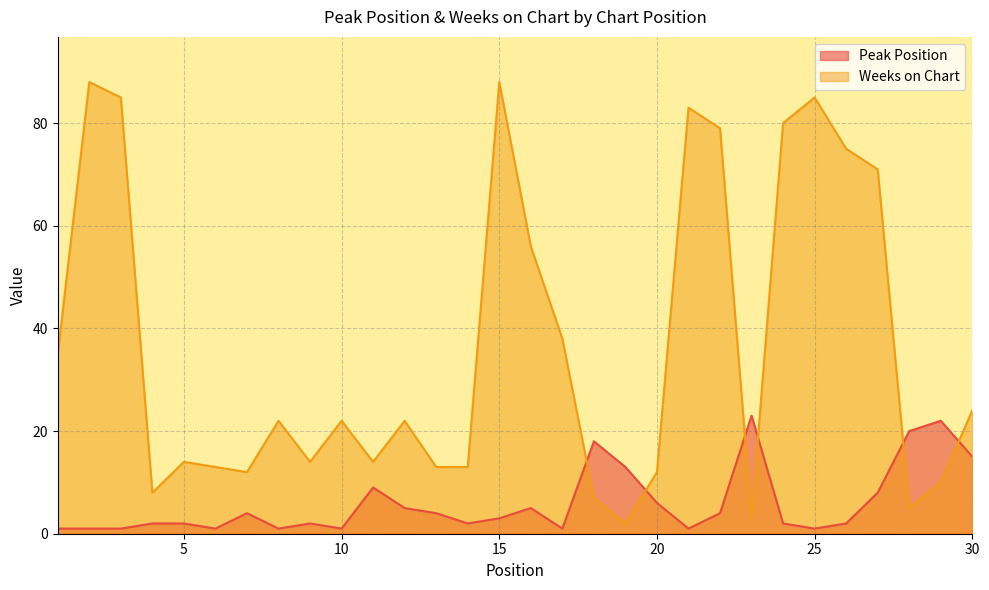

Reading right to left, list all the values displayed in this chart.

Peak Position: 15	22	20	8	2	1	2	23	4	1	6	13	18	1	5	3	2	4	5	9	1	2	1	4	1	2	2	1	1	1
Weeks on Chart: 24	10	5	71	75	85	80	3	79	83	12	2	7	38	56	88	13	13	22	14	22	14	22	12	13	14	8	85	88	35